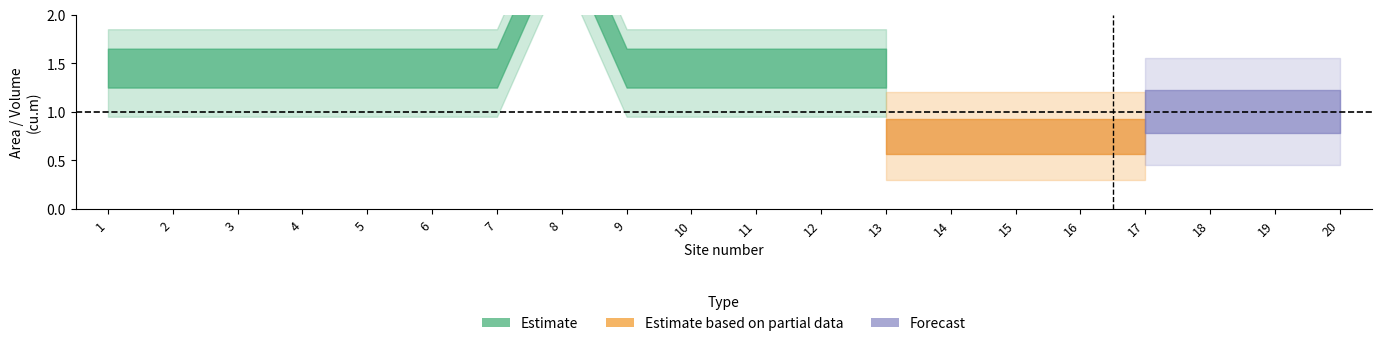

Is the value of Forecast at 11 greater than the value of Estimate at 12?

No